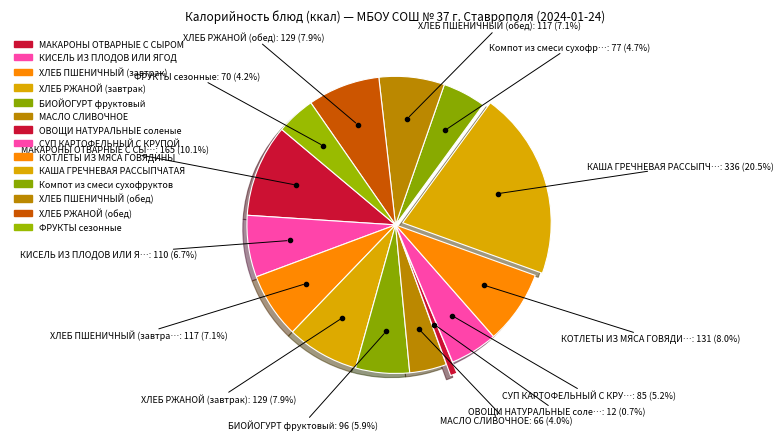

Is the sum of МАСЛО СЛИВОЧНОЕ and ХЛЕБ ПШЕНИЧНЫЙ (обед) greater than half?

No